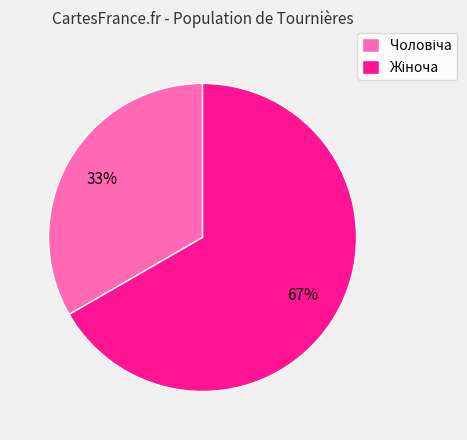

Is there any slice that represents more than half of the pie?

Yes